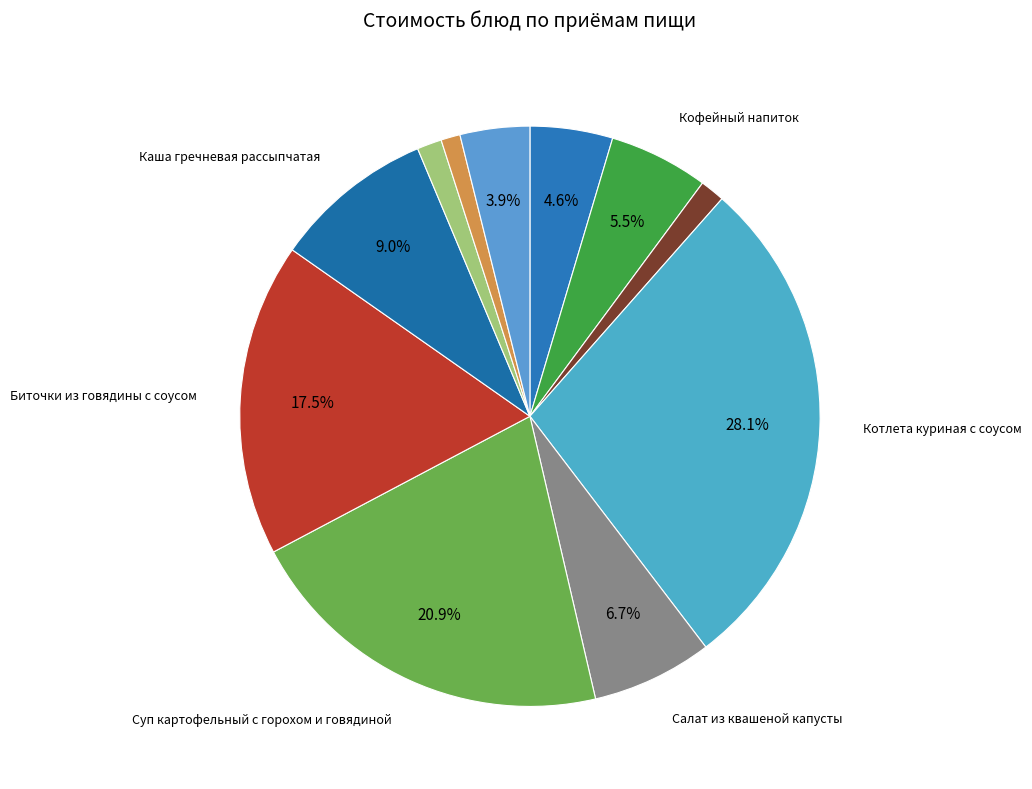

How many slices are in this pie chart?

11